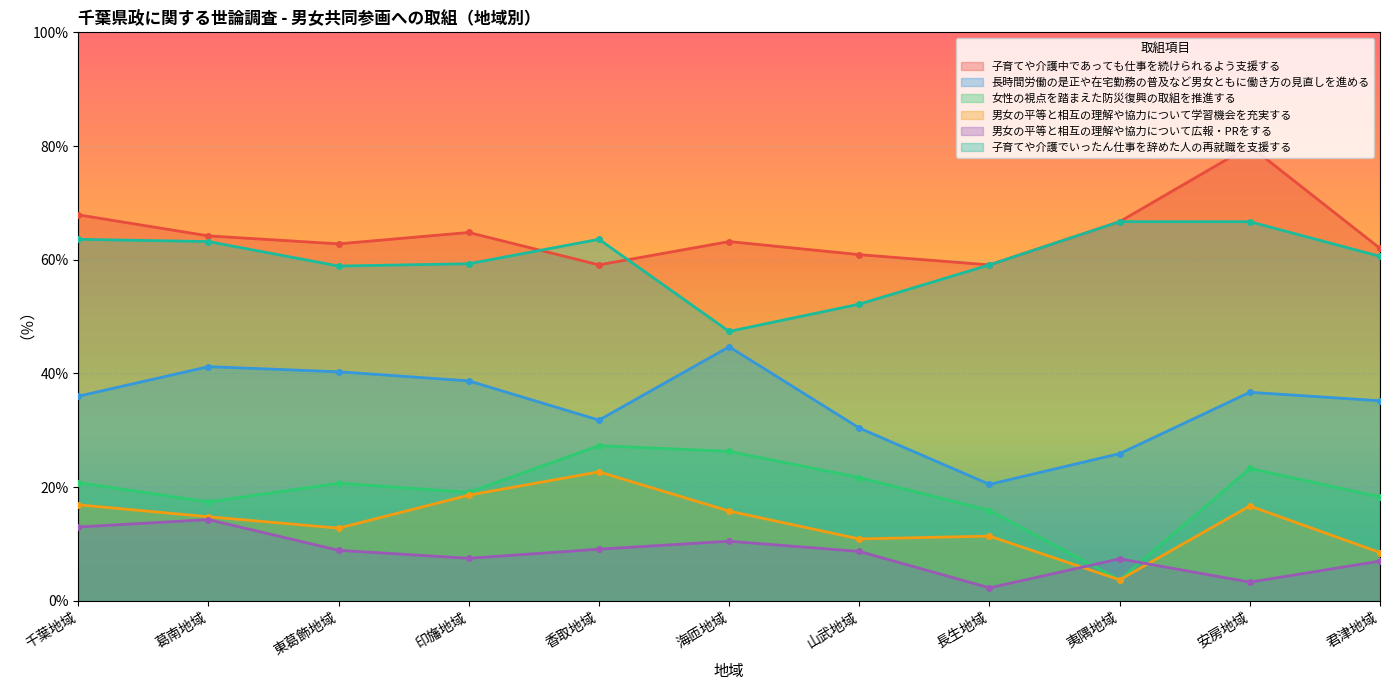

Rank the categories by 長時間労働の是正や在宅勤務の普及など男女ともに働き方の見直しを進める value from highest to lowest.

海匝地域, 葛南地域, 東葛飾地域, 印旛地域, 安房地域, 千葉地域, 君津地域, 香取地域, 山武地域, 夷隅地域, 長生地域